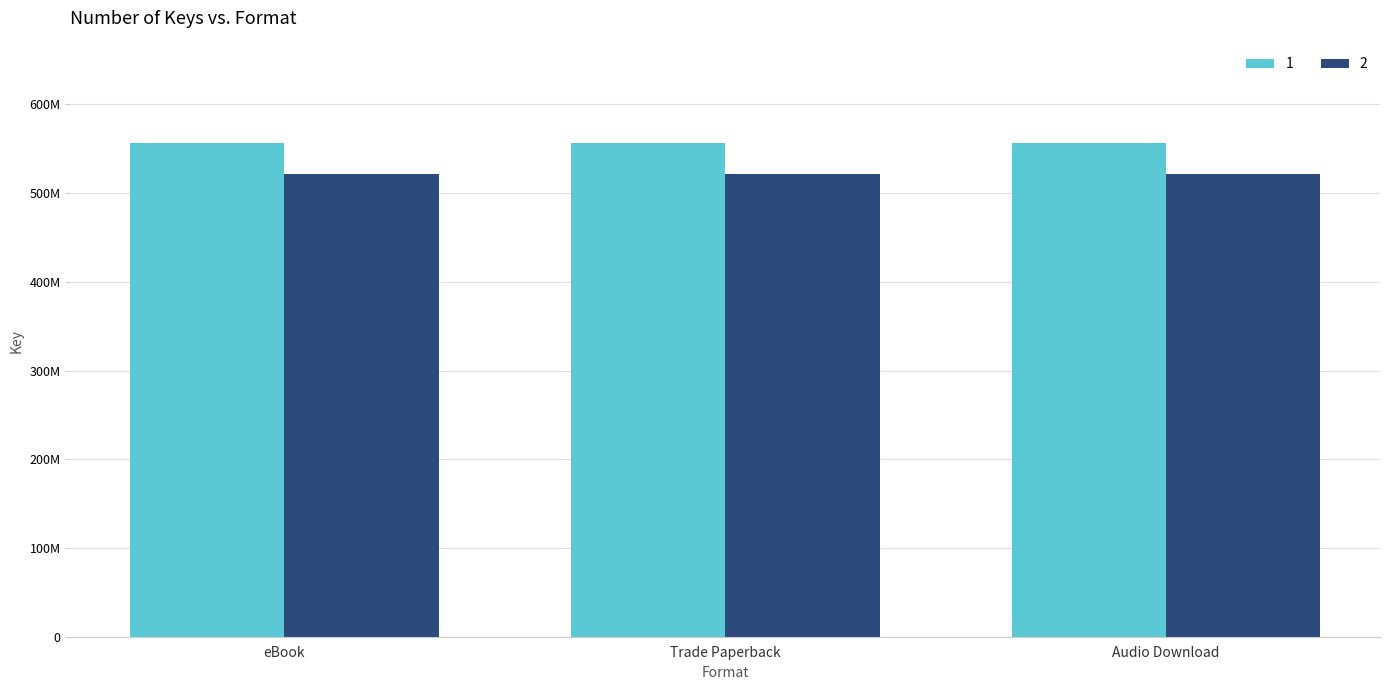

What is the highest value of the 1 series?

556011924